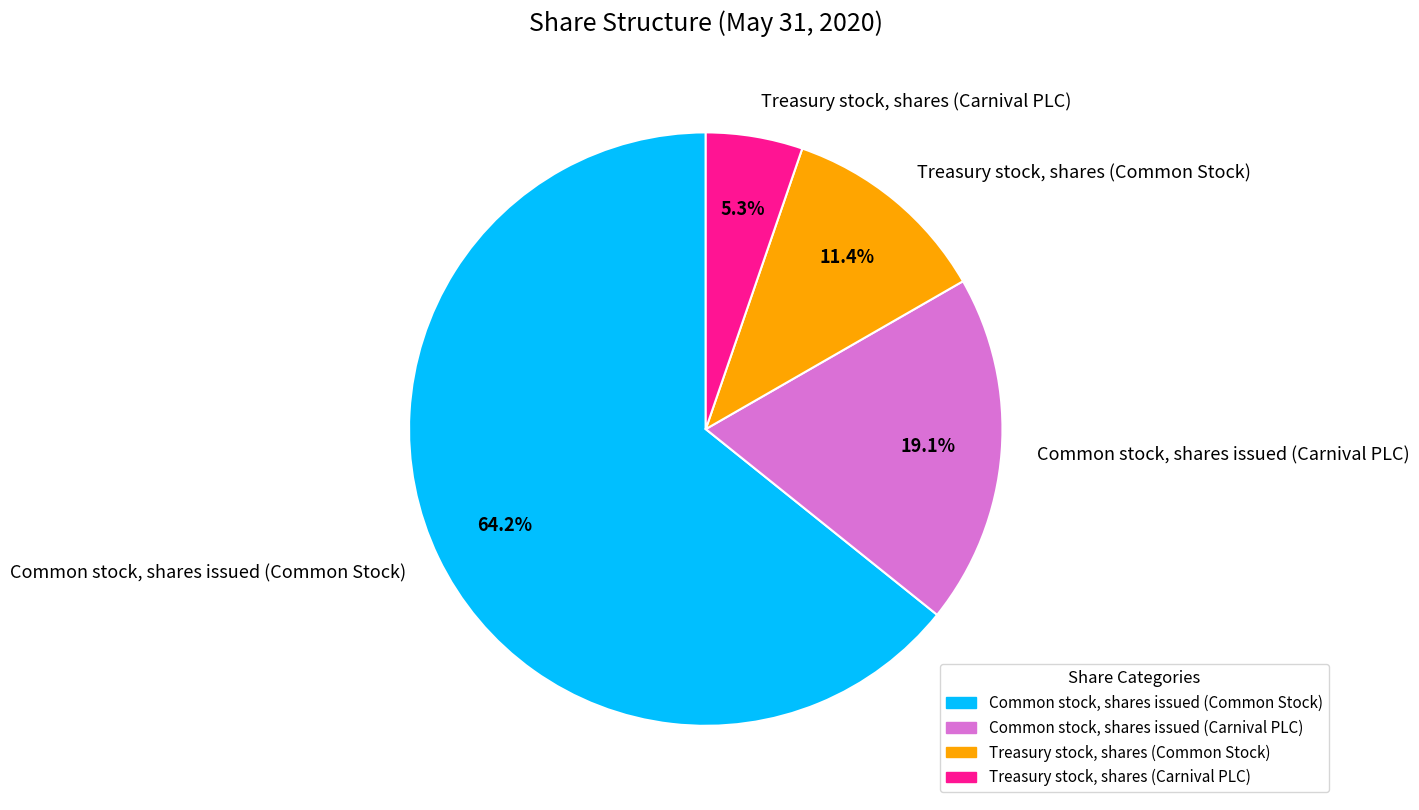

To the nearest percent, what percentage of the pie is Treasury stock, shares (Common Stock)?

11%